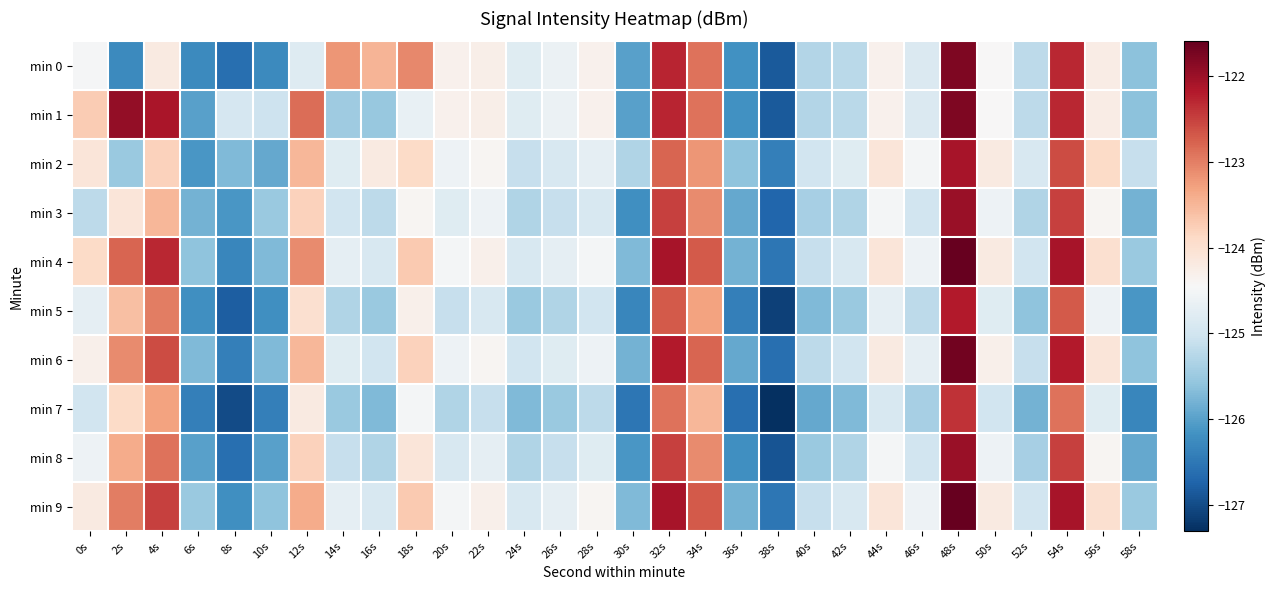

What is the difference between the second highest and minimum values in the min 7 series?

4.4